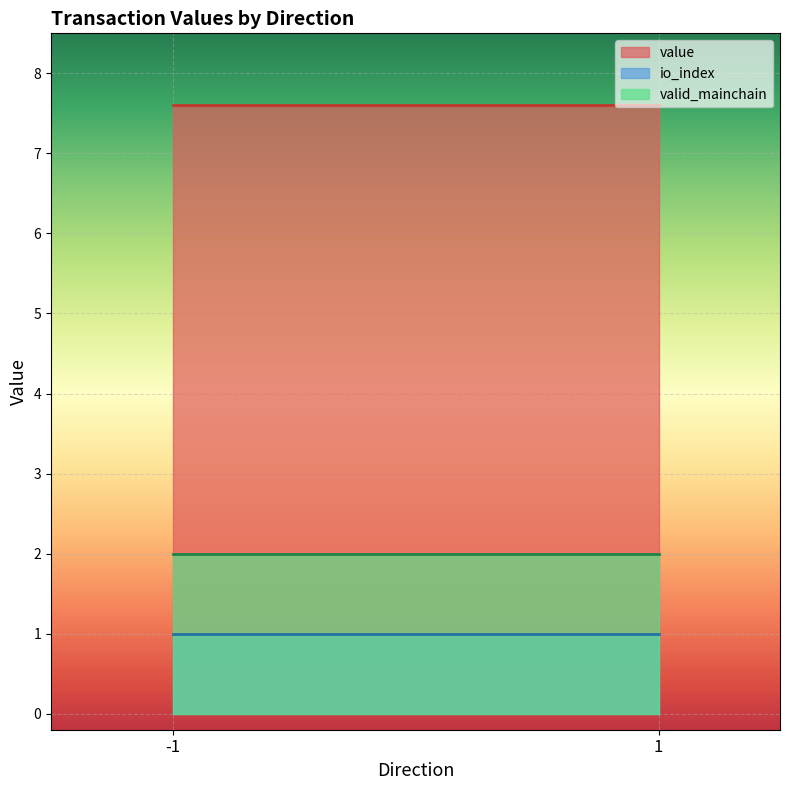

What is the total value across all series at 1?

10.6